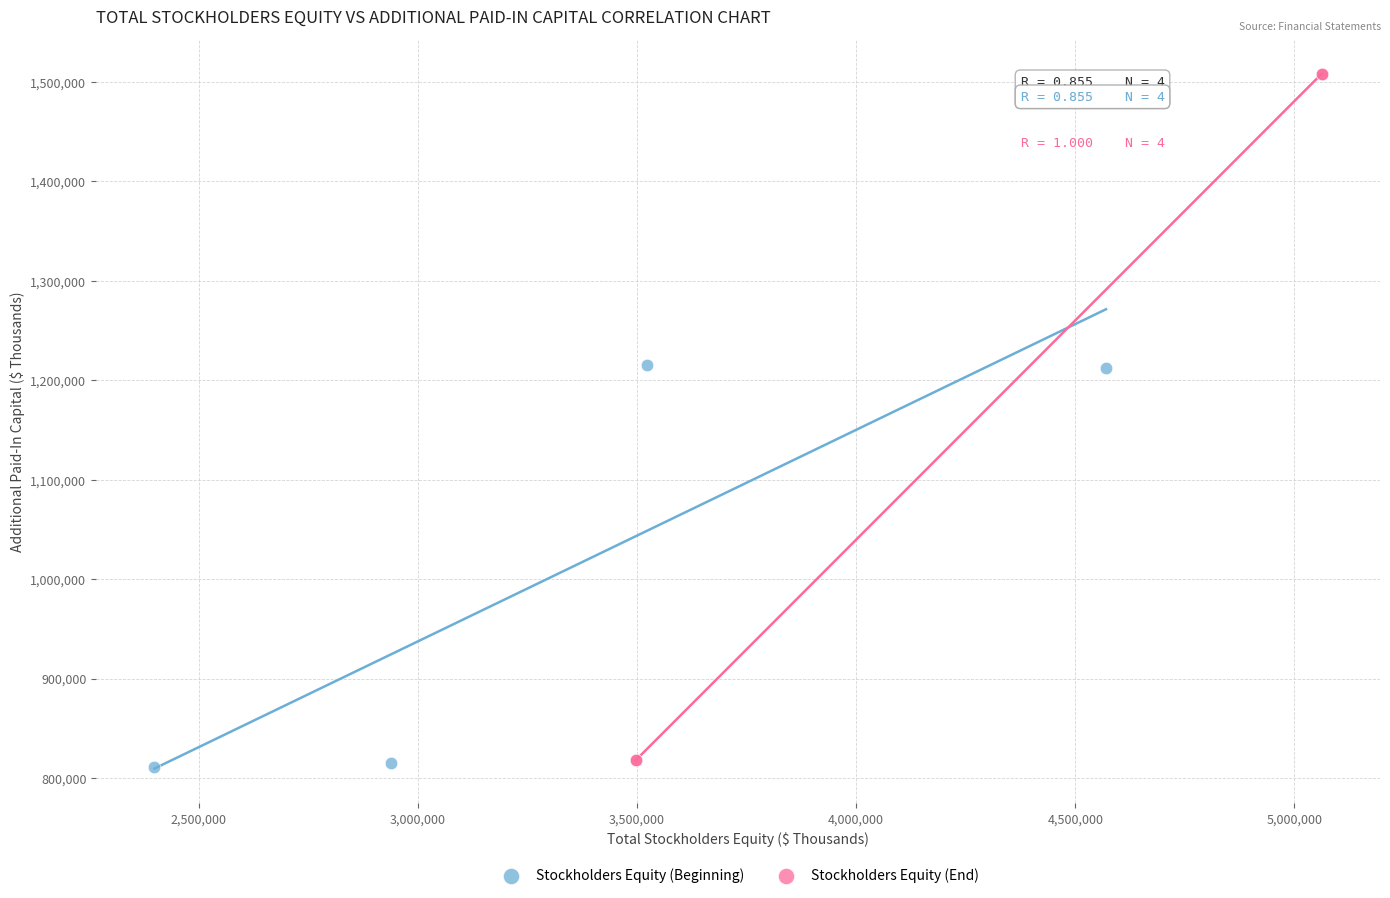

Which series reaches the minimum Y coordinate?

Stockholders Equity (Beginning)